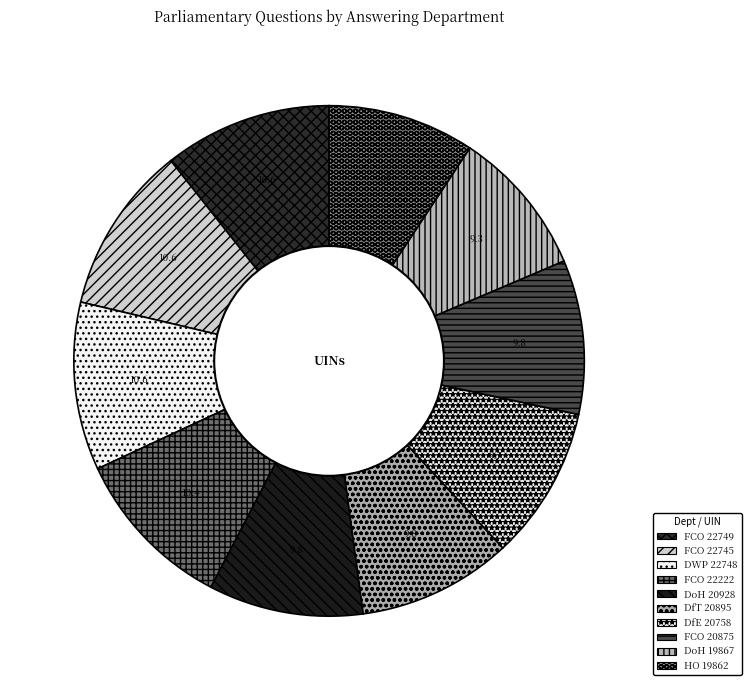

Count the number of slices in the pie.

10